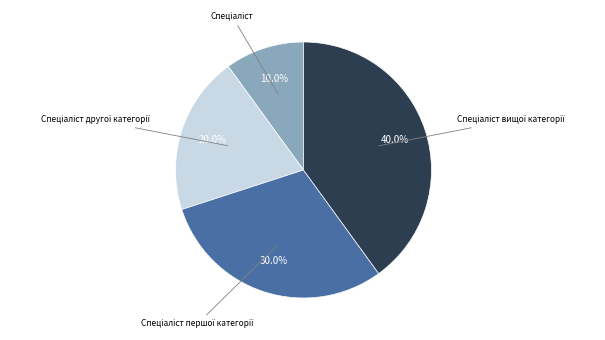

Is there a majority slice in this chart?

No